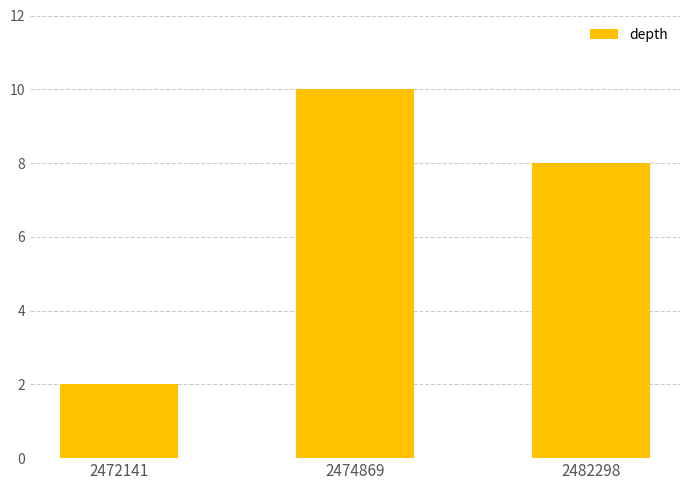

Does the chart contain stacked bars?

No